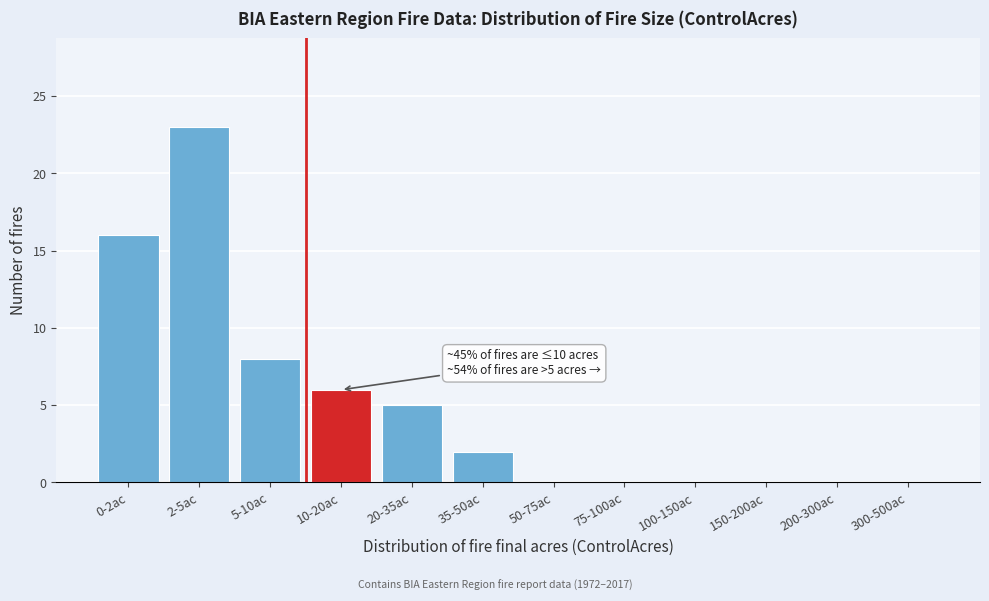

Reading left to right, extract all data points from this chart.

0-2ac=16	2-5ac=23	5-10ac=8	10-20ac=6	20-35ac=5	35-50ac=2	50-75ac=0	75-100ac=0	100-150ac=0	150-200ac=0	200-300ac=0	300-500ac=0